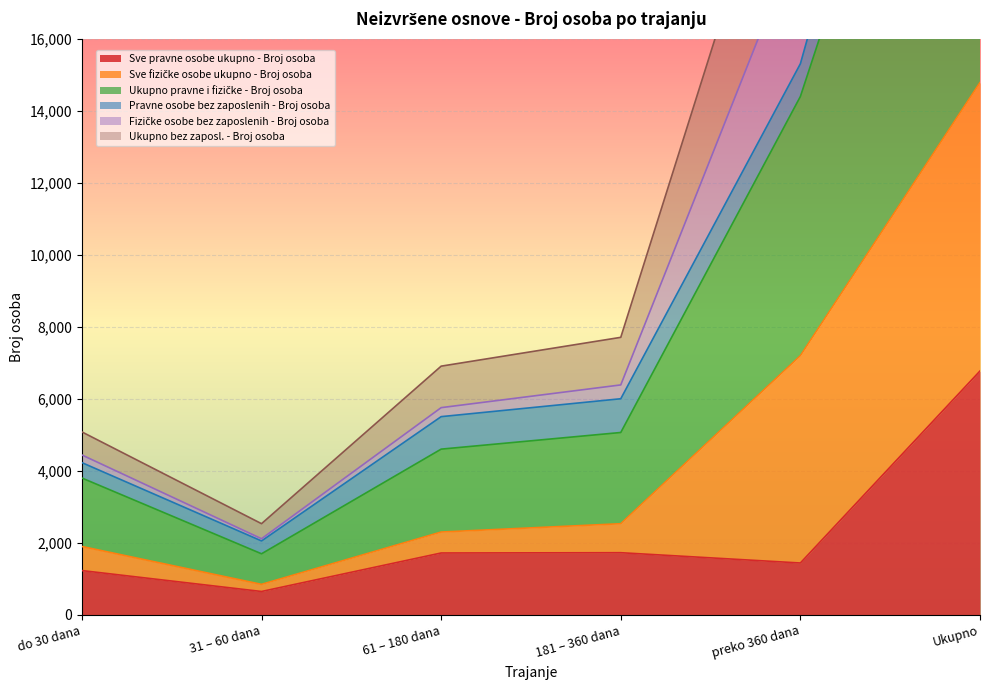

Which series has the widest spread of values?

Ukupno bez zaposl. - Broj osoba